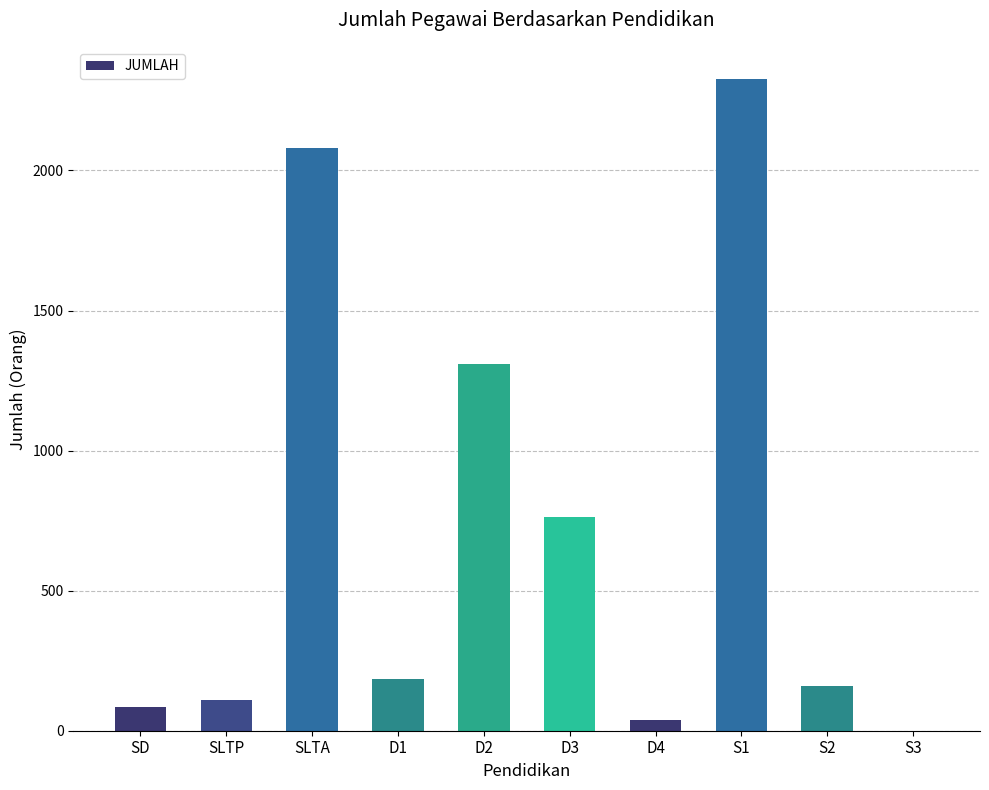

The value at D3 is 763. True or false?

True